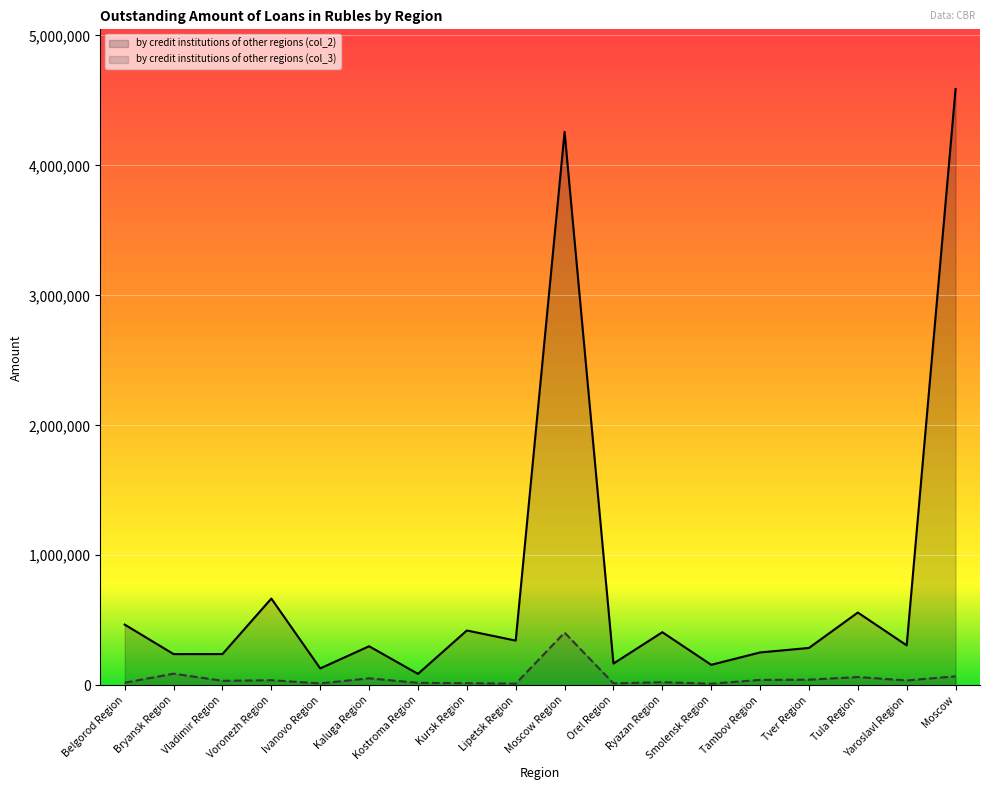

What is the maximum value for by credit institutions of other regions (col_2)?

4587705